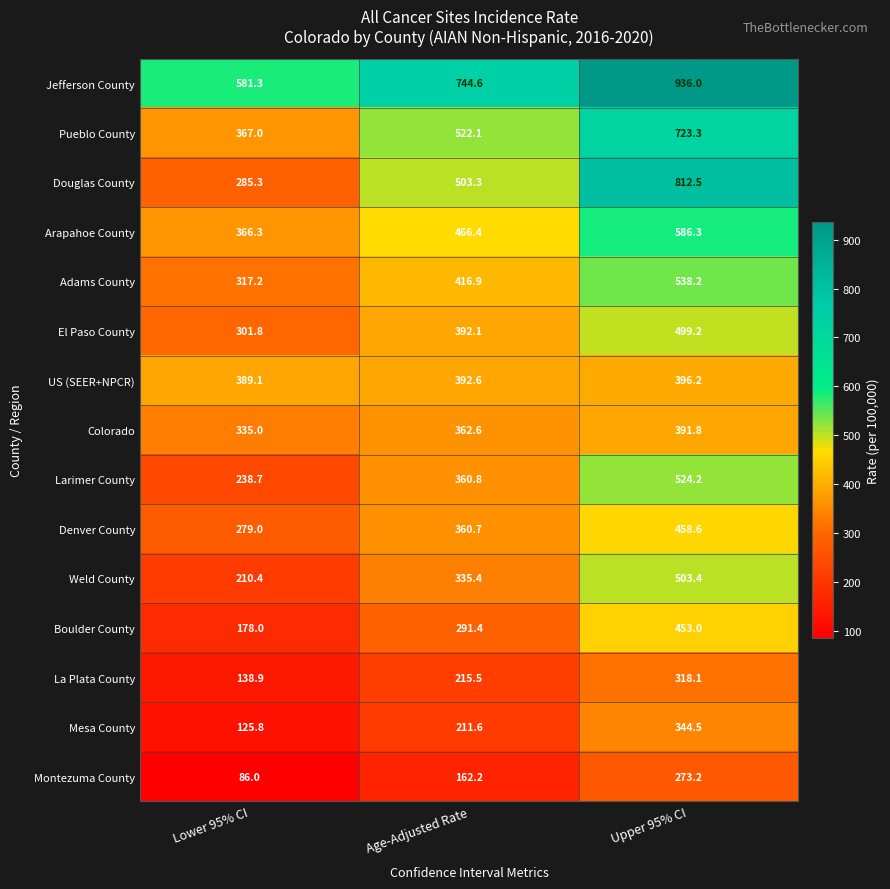

At how many categories does at least one series exceed 162?

3